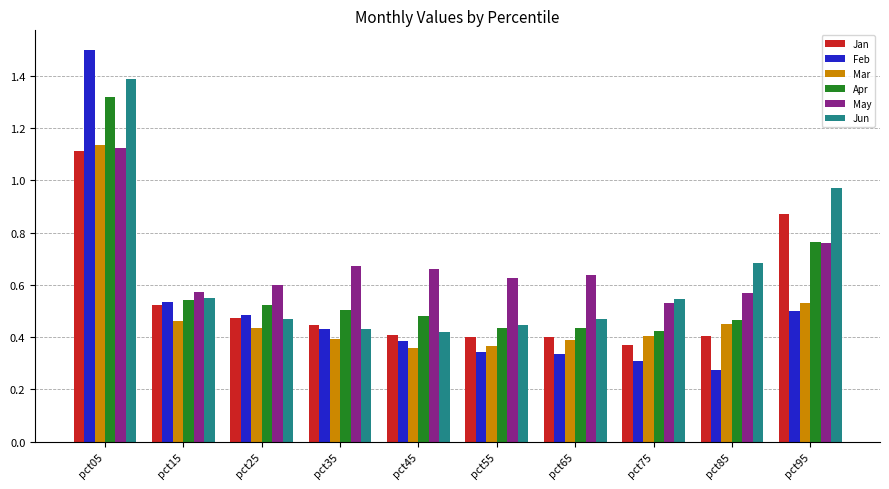

At how many categories does at least one series exceed 0?

10